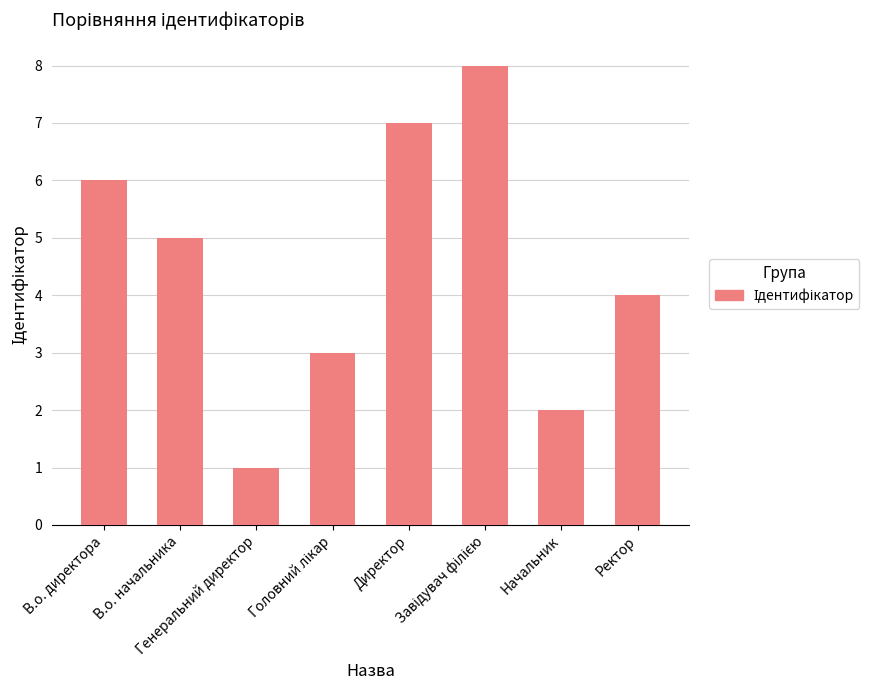

Count the number of categories in the chart.

8